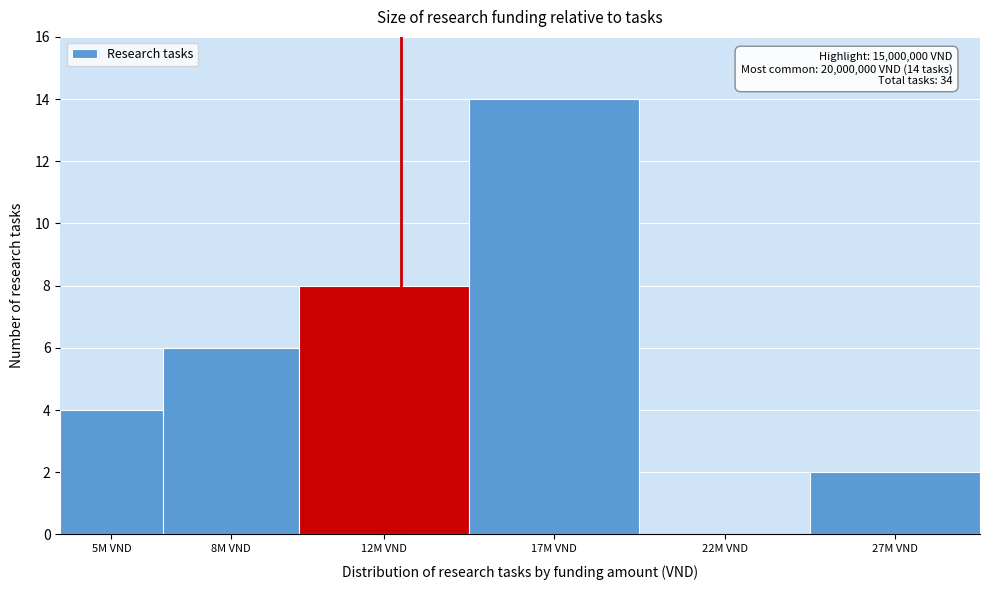

Reading right to left, transcribe all the data shown in this chart.

27M VND=2	22M VND=0	17M VND=14	12M VND=8	8M VND=6	5M VND=4